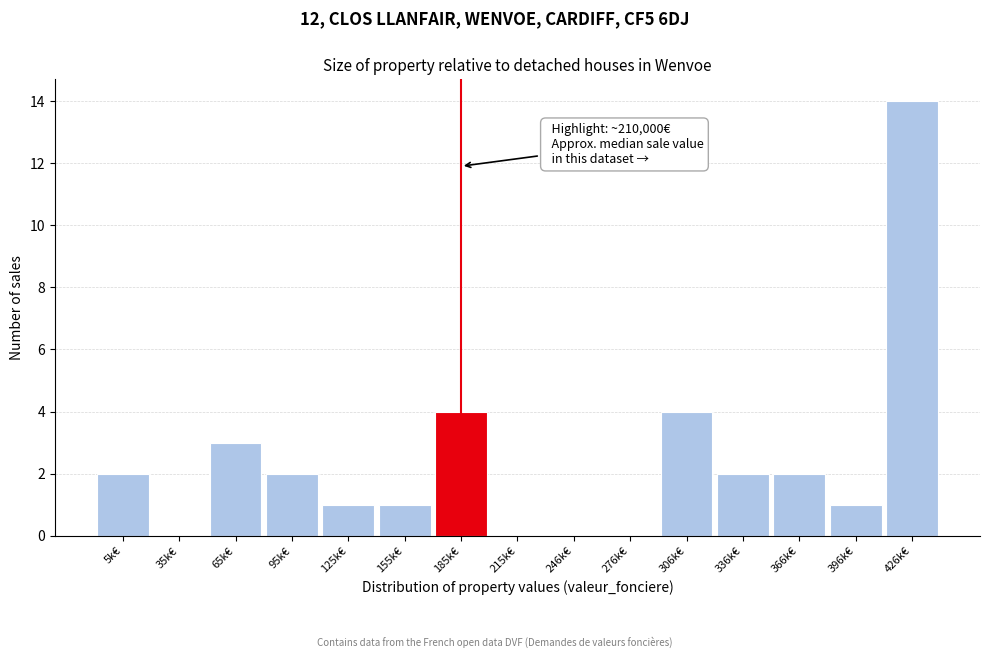

Reading left to right, extract all data points from this chart.

5k€=2	35k€=0	65k€=3	95k€=2	125k€=1	155k€=1	185k€=4	215k€=0	246k€=0	276k€=0	306k€=4	336k€=2	366k€=2	396k€=1	426k€=14